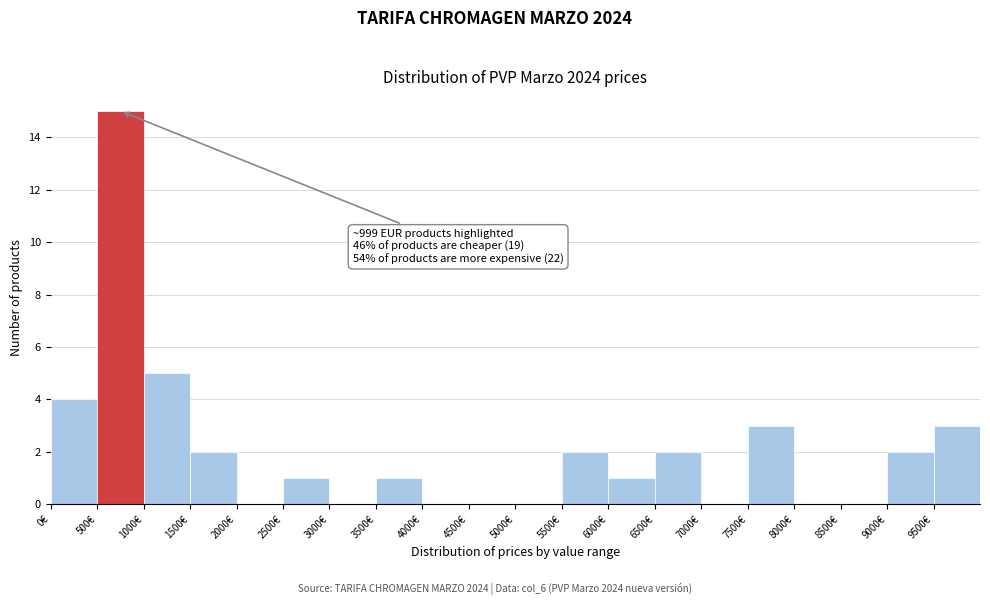

Which range on the x-axis has the tallest bar?

500 to 1000